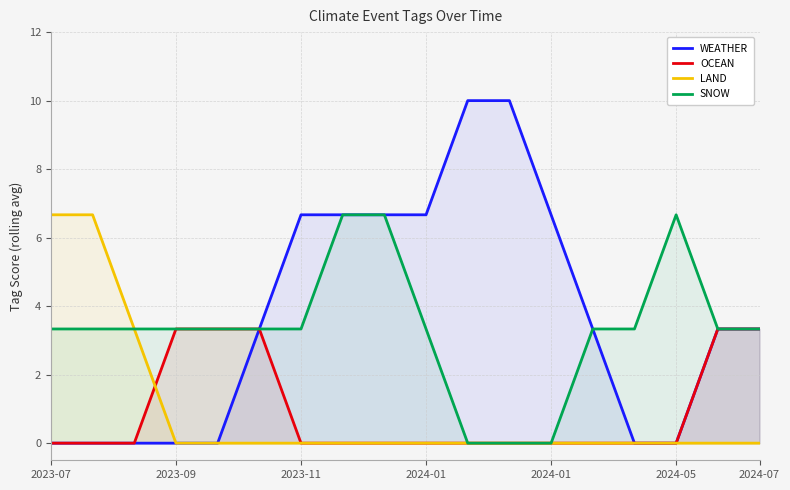

Which category has the lowest value in the WEATHER series?

2023-07